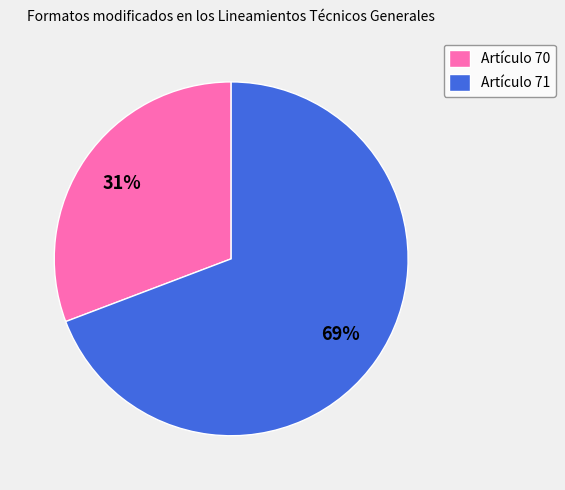

Is there a majority slice in this chart?

Yes